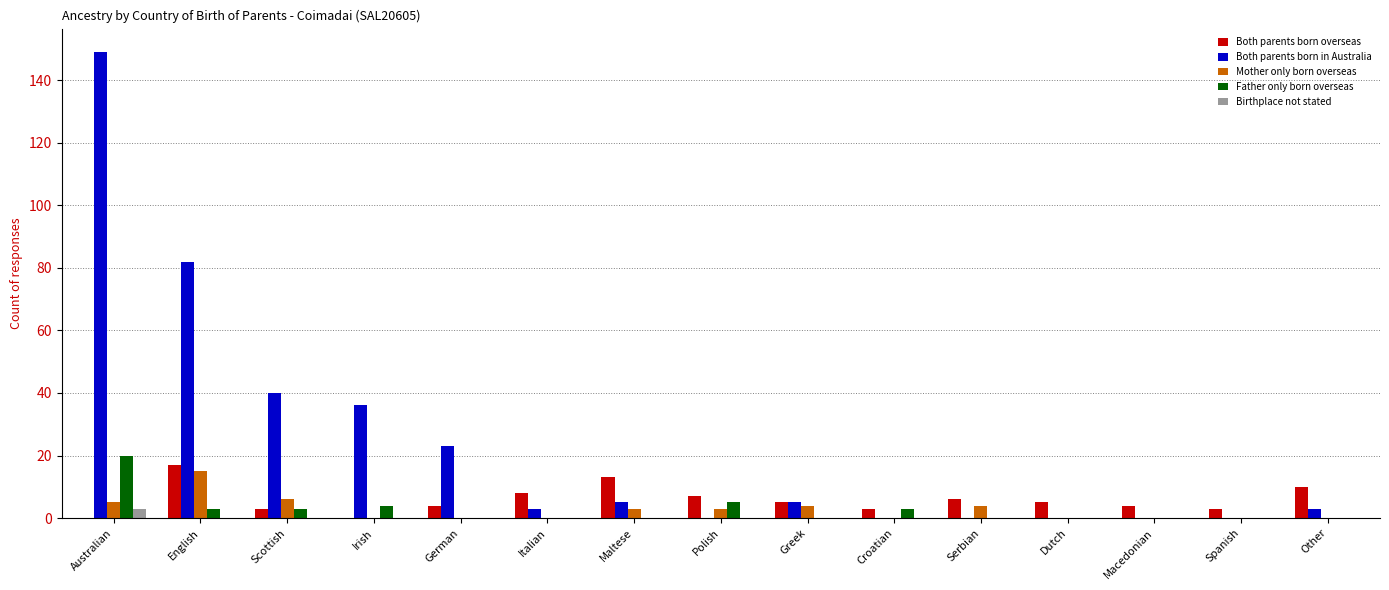

The value of Both parents born overseas at Maltese is 13. True or false?

True